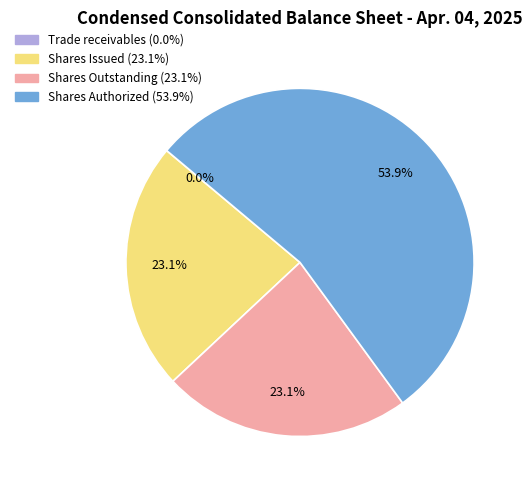

Is there any slice that represents more than half of the pie?

Yes